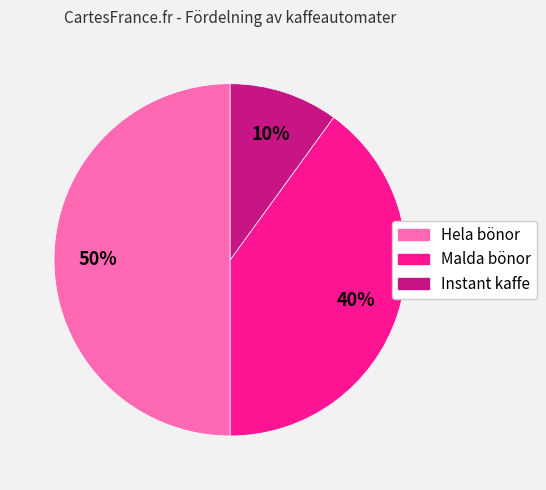

Which slice is the smallest?

Instant kaffe